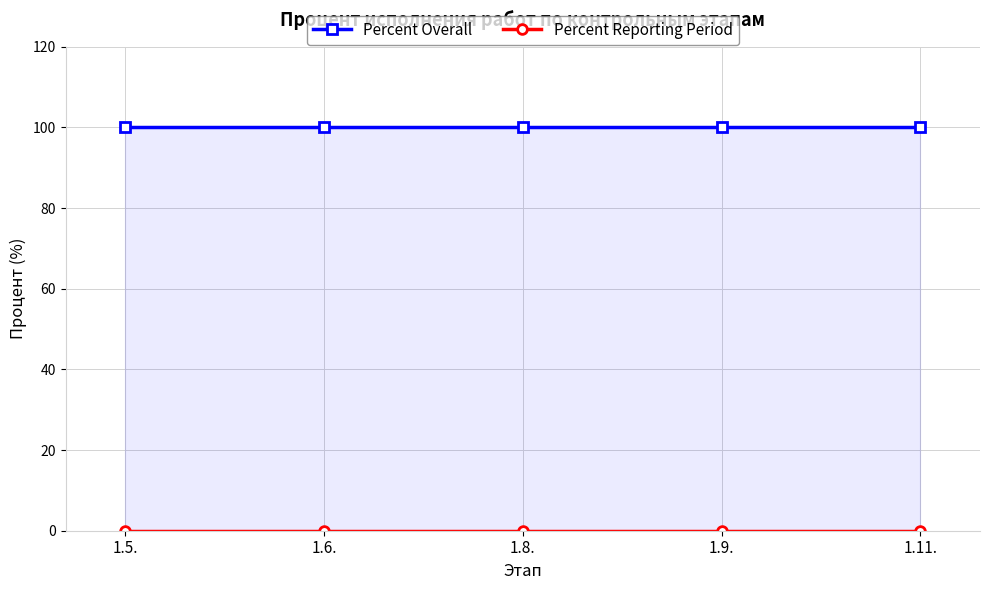

What is the label of the 5th point from the left?

1.11.